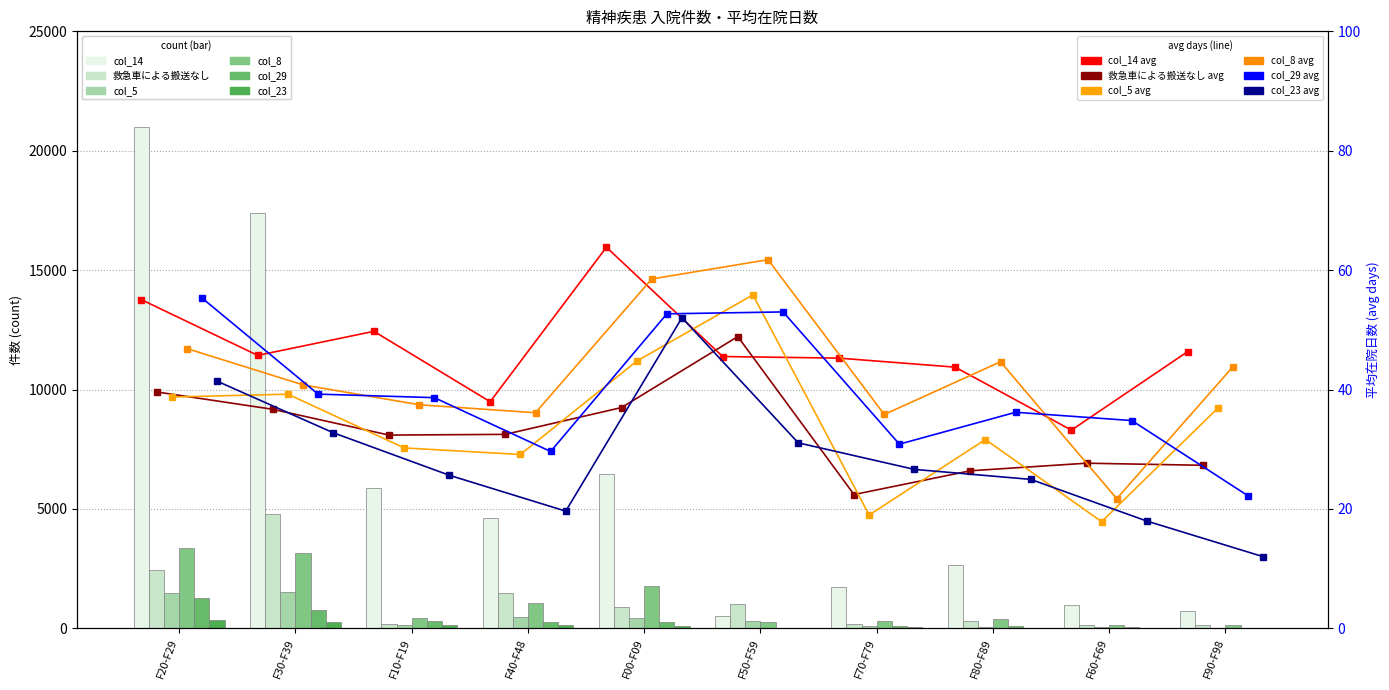

Read the col_23 value at F20-F29.

345